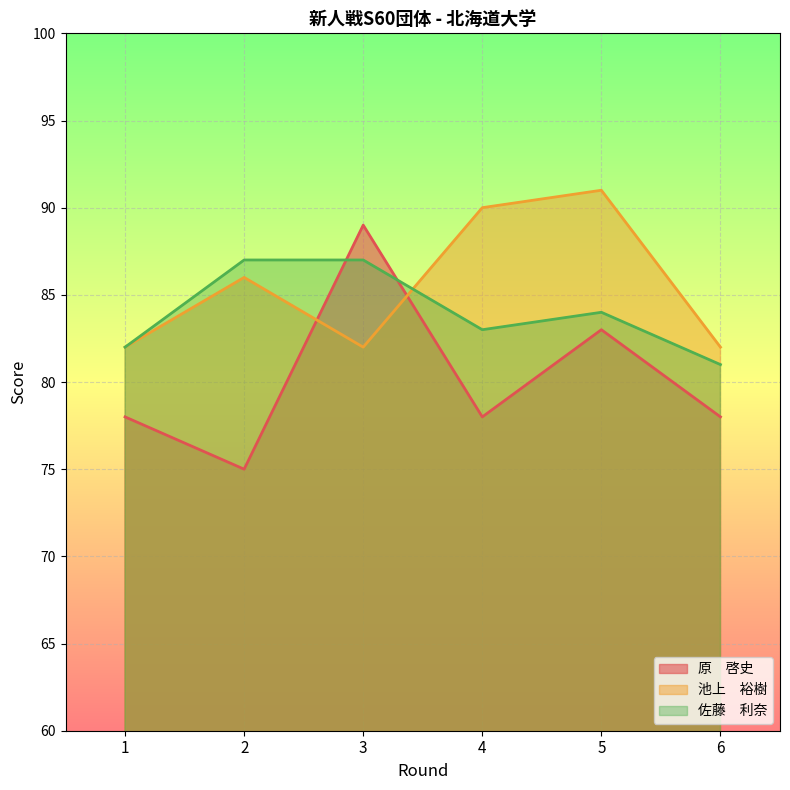

How many data points in 池上　裕樹 are above 86?

2